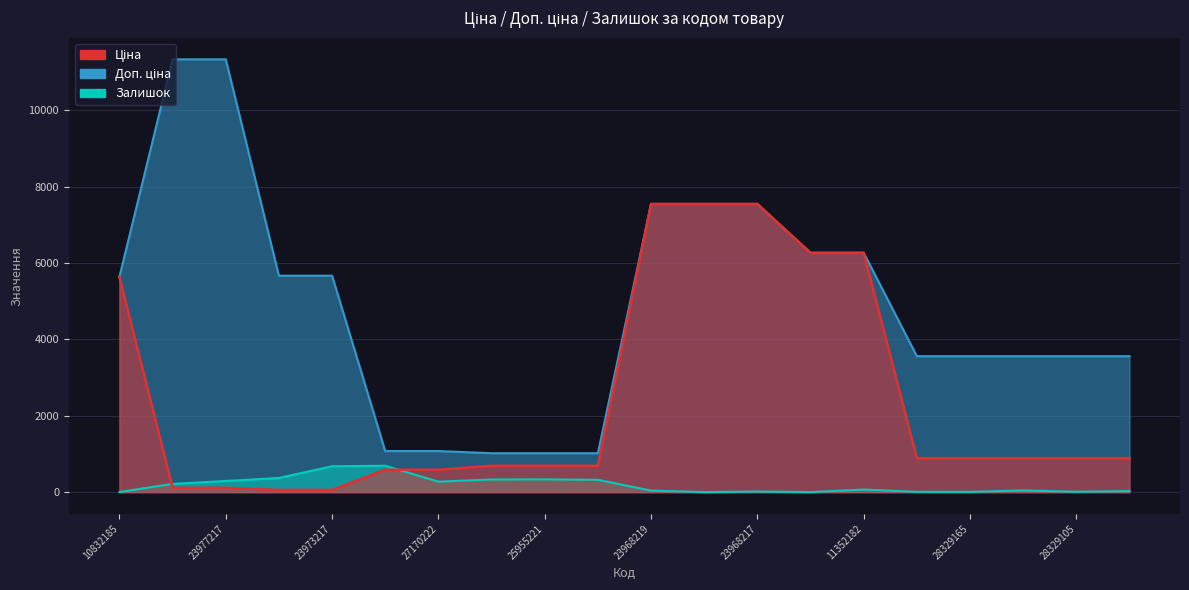

List the series in order of their peak value, highest first.

Доп. ціна, Ціна, Залишок